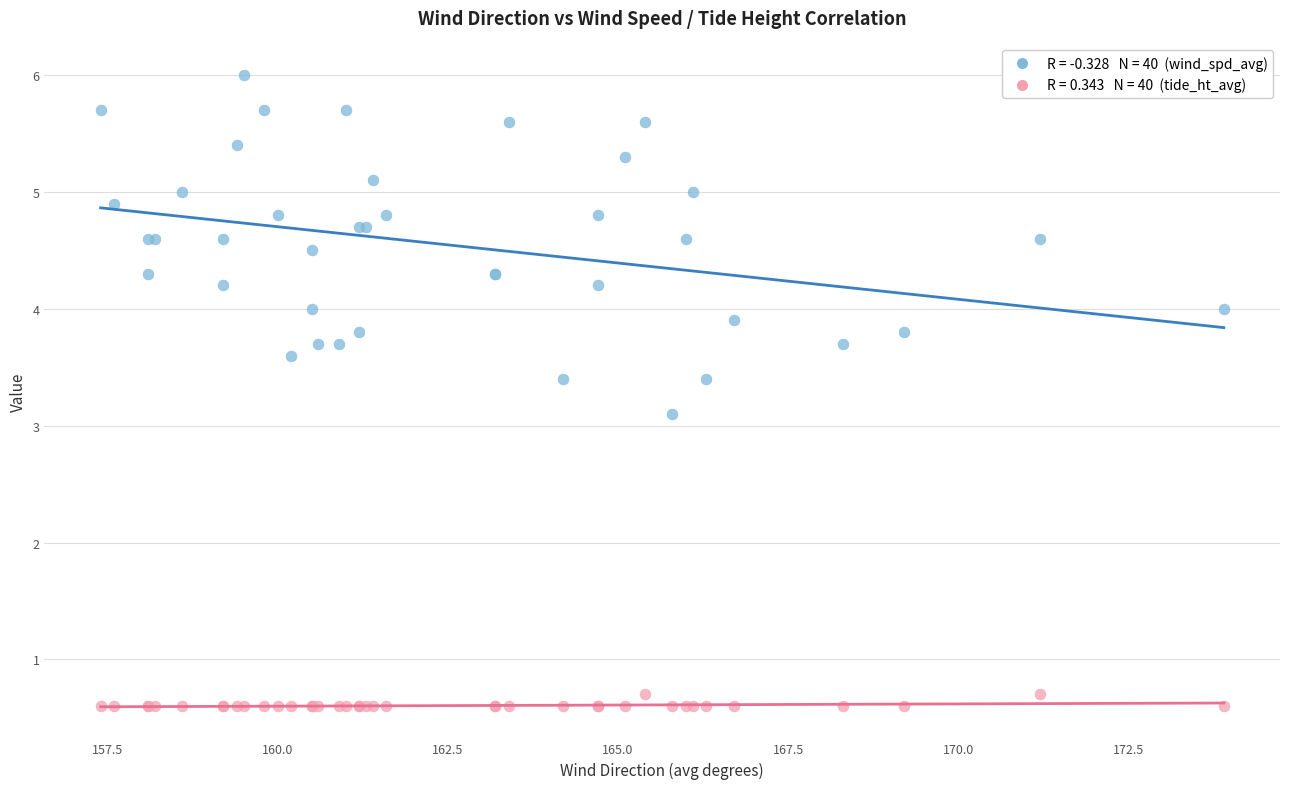

Across all series, what Y value is closest to 3?

3.1